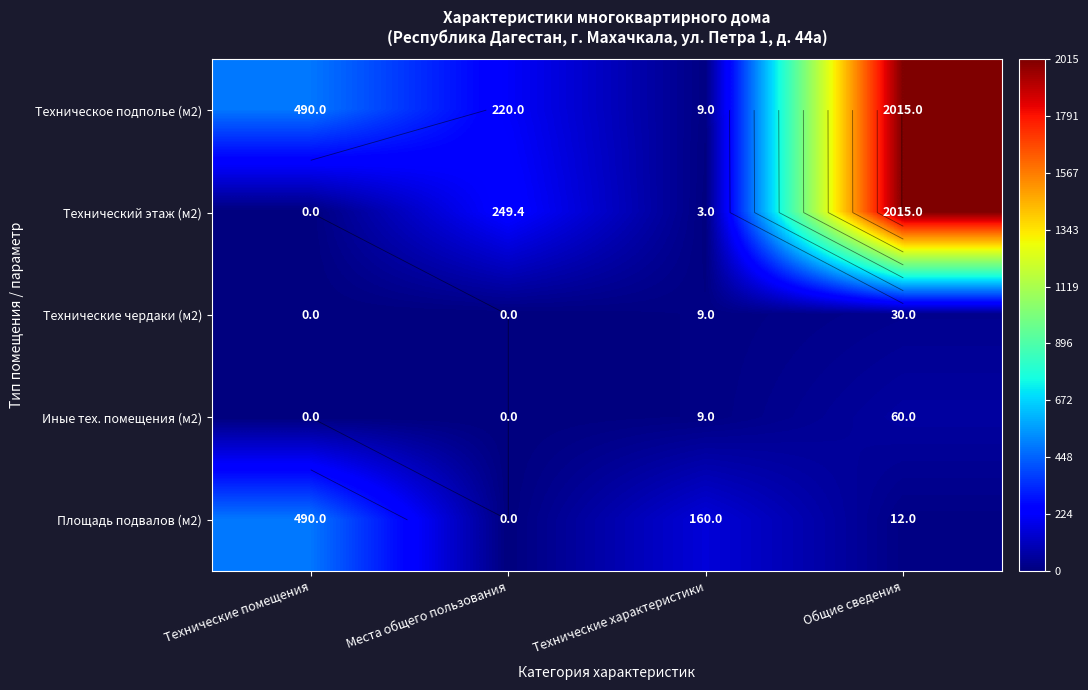

List the series in order of their peak value, lowest first.

Технические чердаки (м2), Иные тех. помещения (м2), Площадь подвалов (м2), Техническое подполье (м2), Технический этаж (м2)